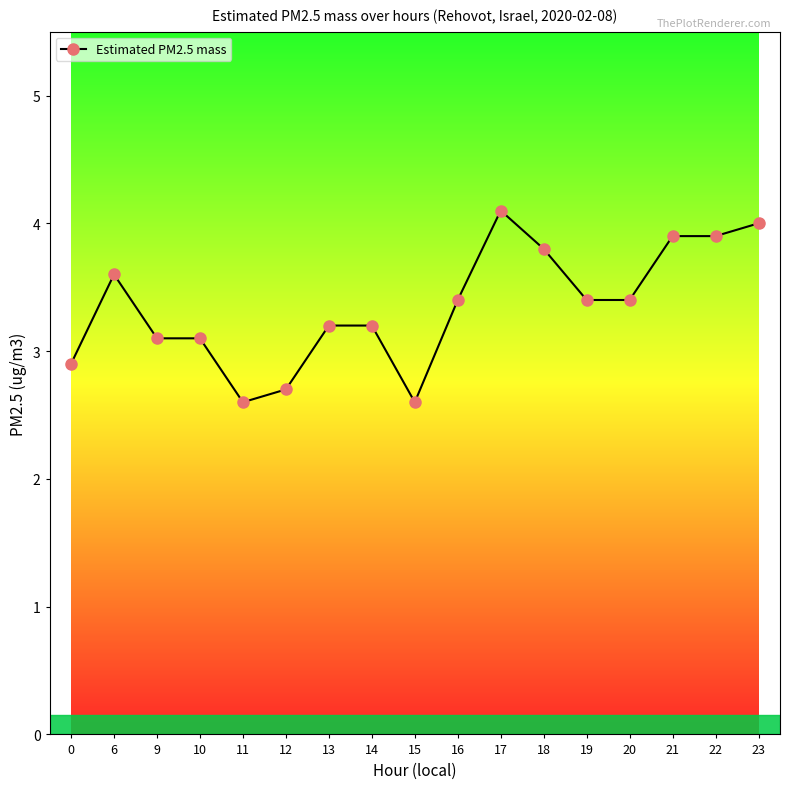

What is the change in value from 12 to 15?

-0.1